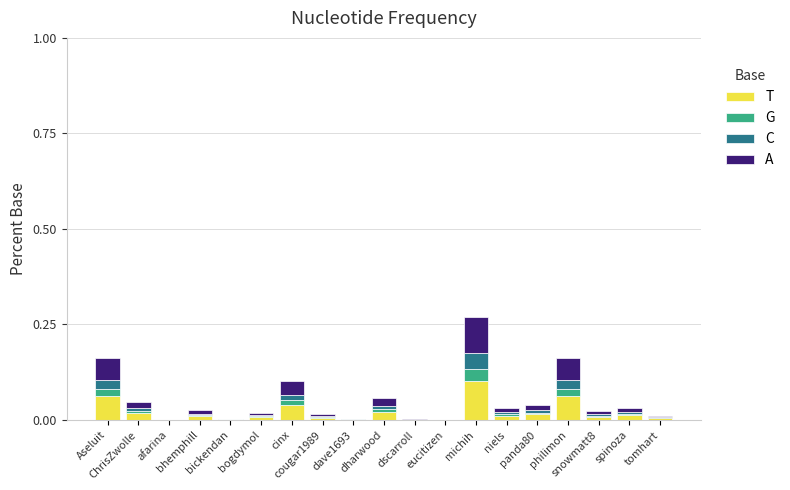

At which category is the sum across all series the highest?

michih